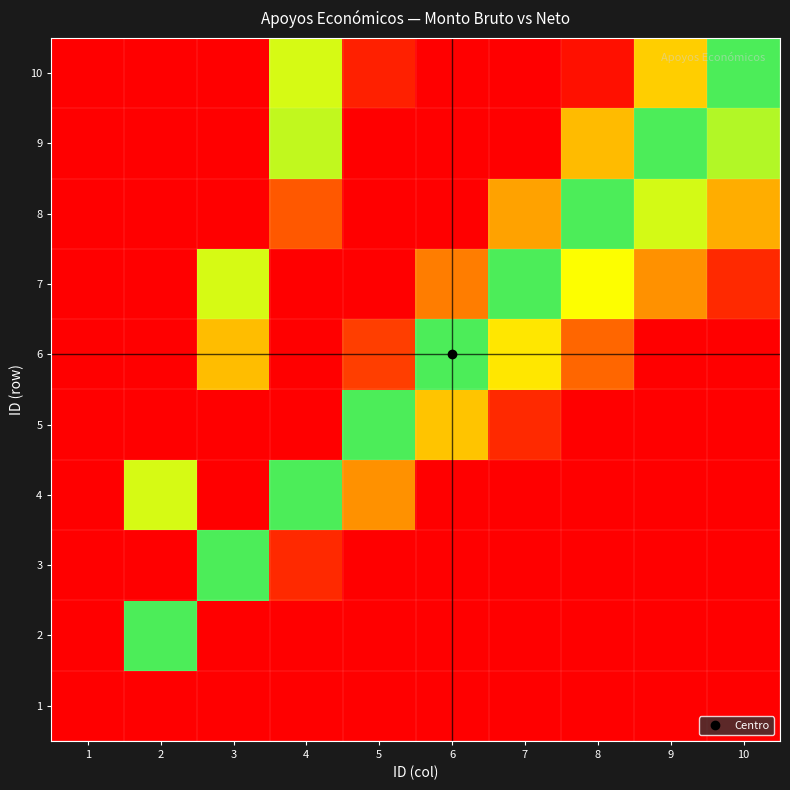

Which category has the lowest value across all series?

1